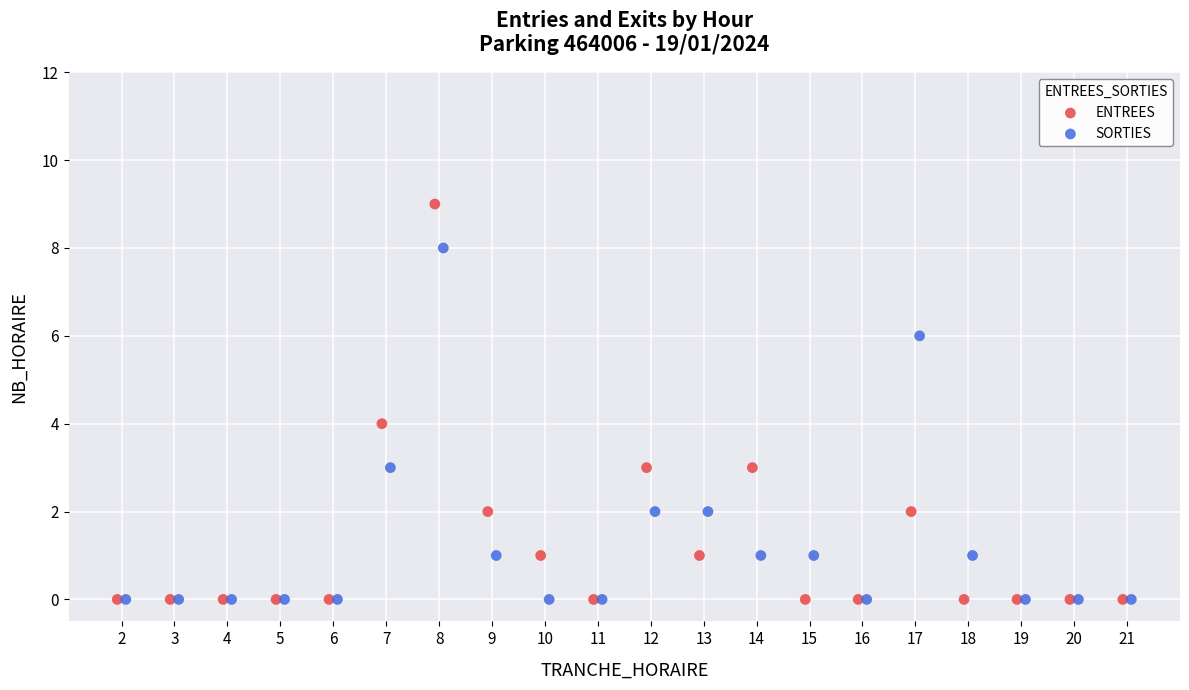

Which series reaches the maximum Y coordinate?

ENTREES